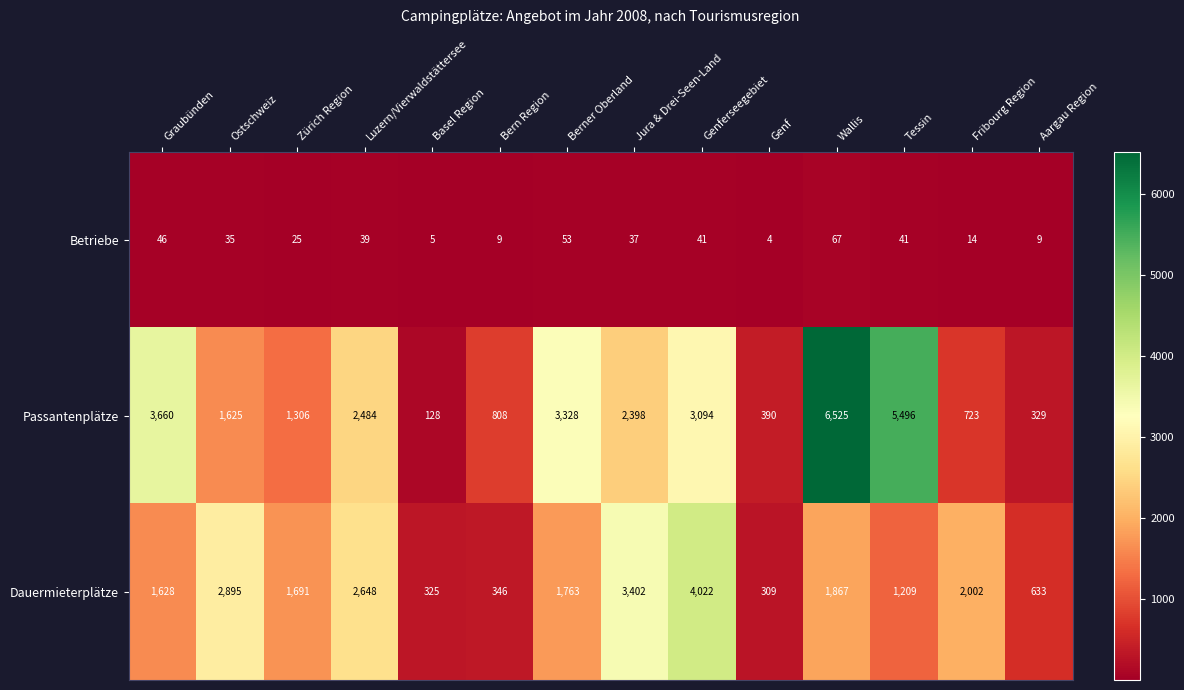

What is the spread (max minus min) of values at Zürich Region?

1666